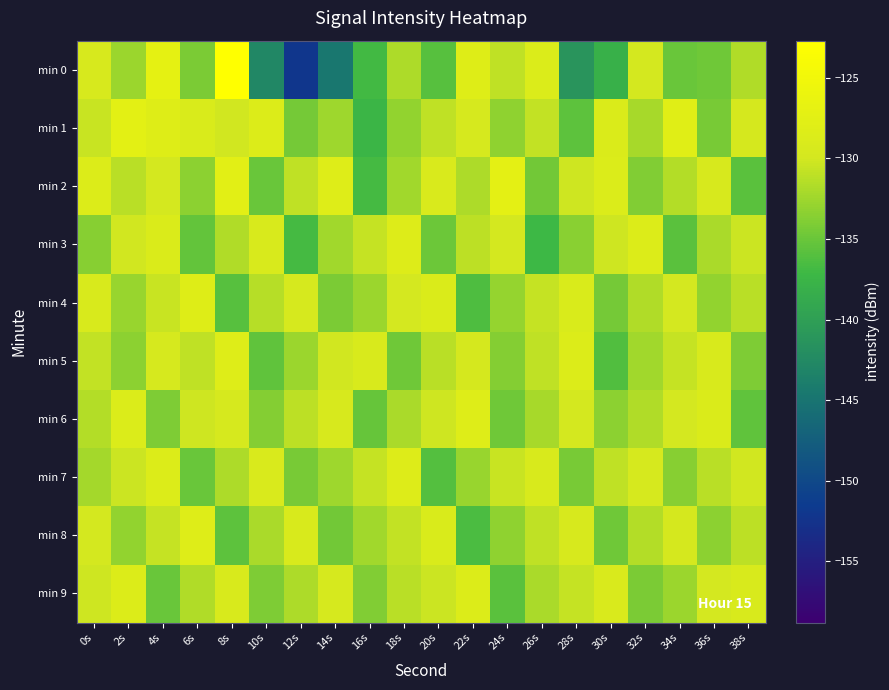

What is the smallest value displayed?

-152.1